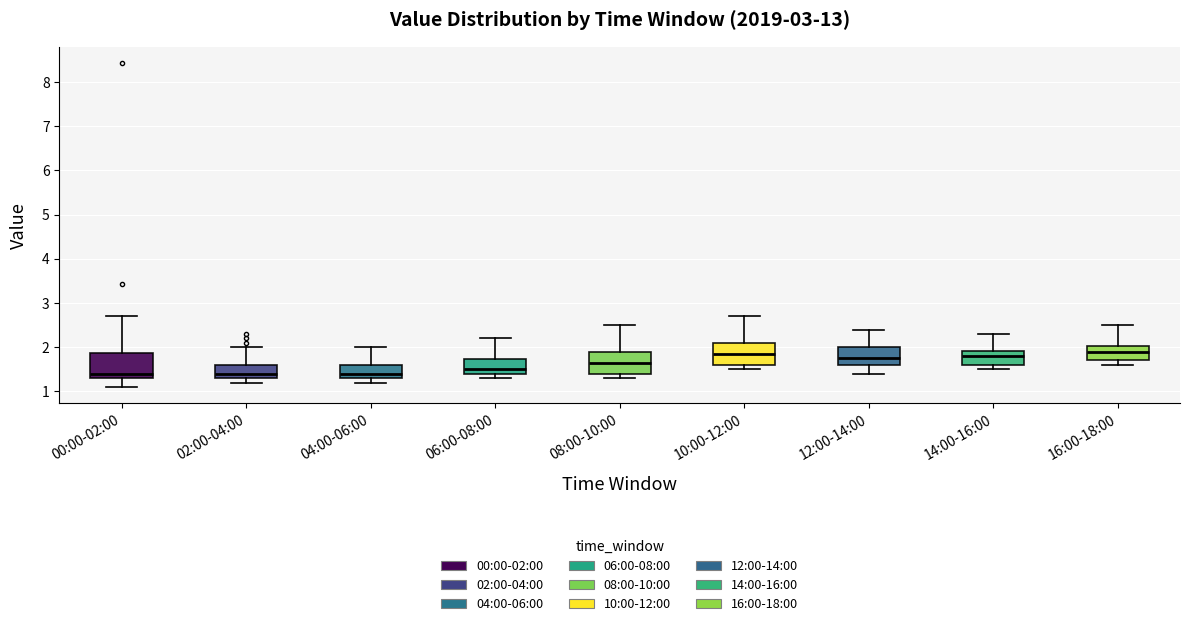

Reading left to right, read every box against the y-axis: the position of its median line, the range the box covers, and the ends of its whiskers. The values are not printed on the chart, so give them approximately, as read against the axis.

00:00-02:00: median 1.4, box 1.3 to 1.9, whiskers 1.1 to 2.7
02:00-04:00: median 1.4, box 1.3 to 1.6, whiskers 1.2 to 2.0
04:00-06:00: median 1.4, box 1.3 to 1.6, whiskers 1.2 to 2.0
06:00-08:00: median 1.5, box 1.4 to 1.7, whiskers 1.3 to 2.2
08:00-10:00: median 1.7, box 1.4 to 1.9, whiskers 1.3 to 2.5
10:00-12:00: median 1.9, box 1.6 to 2.1, whiskers 1.5 to 2.7
12:00-14:00: median 1.8, box 1.6 to 2.0, whiskers 1.4 to 2.4
14:00-16:00: median 1.8, box 1.6 to 1.9, whiskers 1.5 to 2.3
16:00-18:00: median 1.9, box 1.7 to 2.0, whiskers 1.6 to 2.5